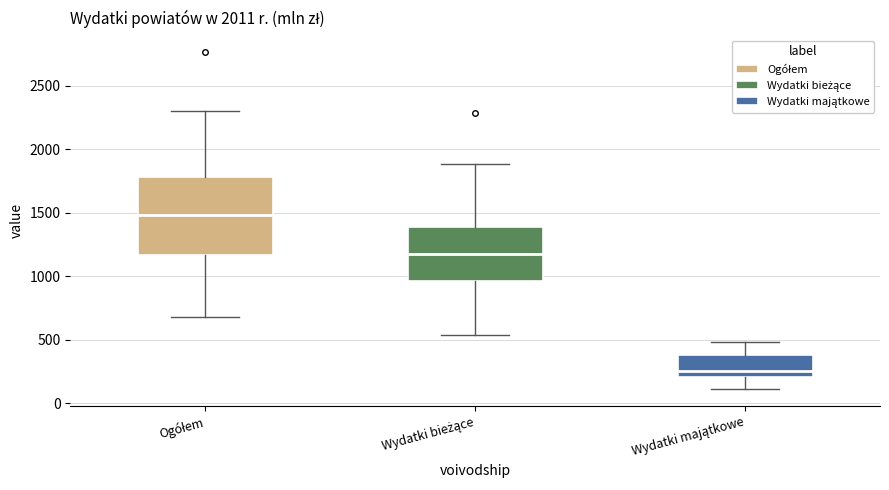

Where does the median line of the box for Ogółem sit on the y-axis? The values are not printed on the chart, so give them approximately, as read against the axis.

1500